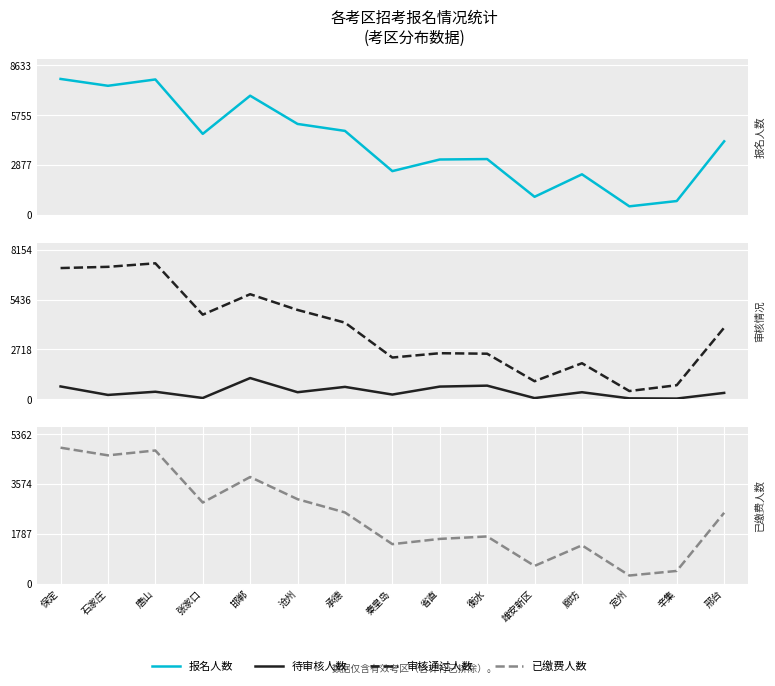

What is the label of the 11th point from the left?

雄安新区